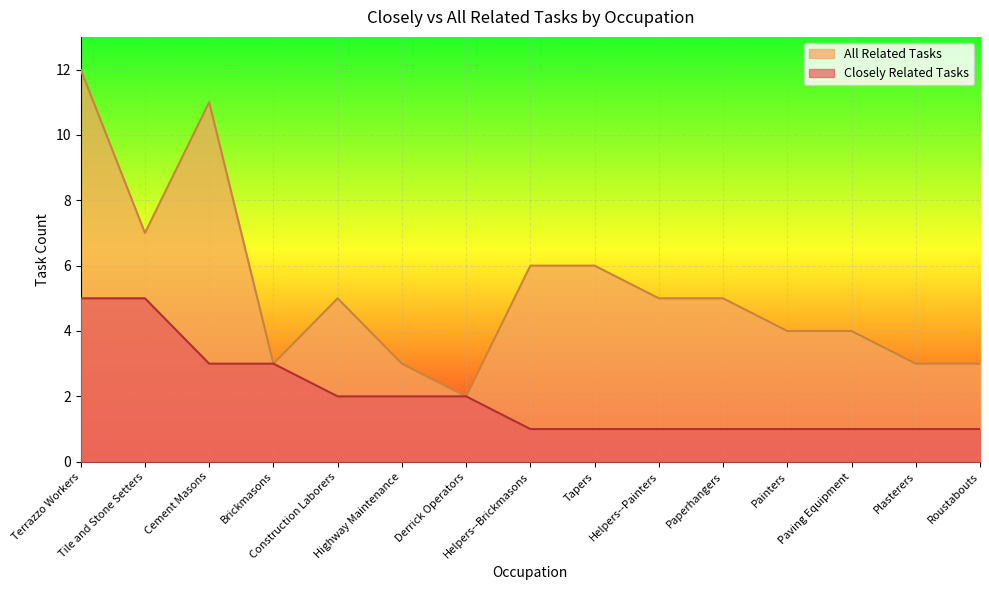

Reading left to right, transcribe all the data shown in this chart.

Closely Related Tasks: Terrazzo Workers=5	Tile and Stone Setters=5	Cement Masons=3	Brickmasons=3	Construction Laborers=2	Highway Maintenance=2	Derrick Operators=2	Helpers--Brickmasons=1	Tapers=1	Helpers--Painters=1	Paperhangers=1	Painters=1	Paving Equipment=1	Plasterers=1	Roustabouts=1
All Related Tasks: Terrazzo Workers=12	Tile and Stone Setters=7	Cement Masons=11	Brickmasons=3	Construction Laborers=5	Highway Maintenance=3	Derrick Operators=2	Helpers--Brickmasons=6	Tapers=6	Helpers--Painters=5	Paperhangers=5	Painters=4	Paving Equipment=4	Plasterers=3	Roustabouts=3